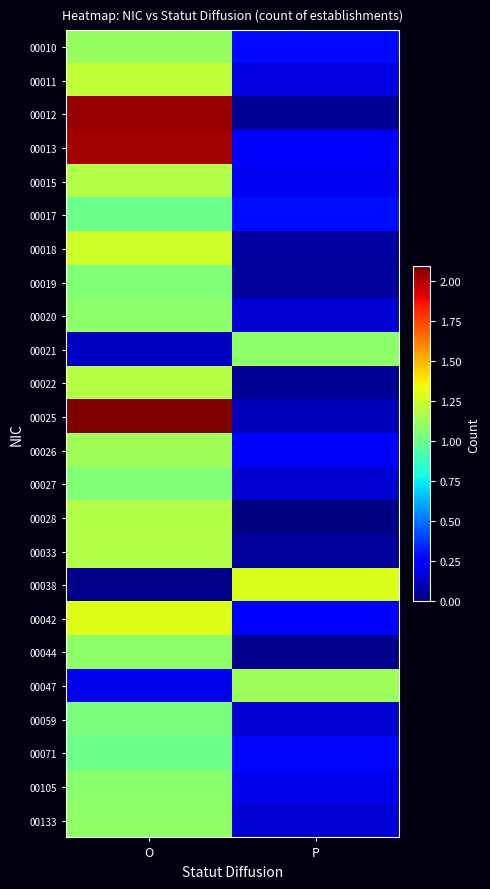

At how many categories does at least one series exceed 1?

2